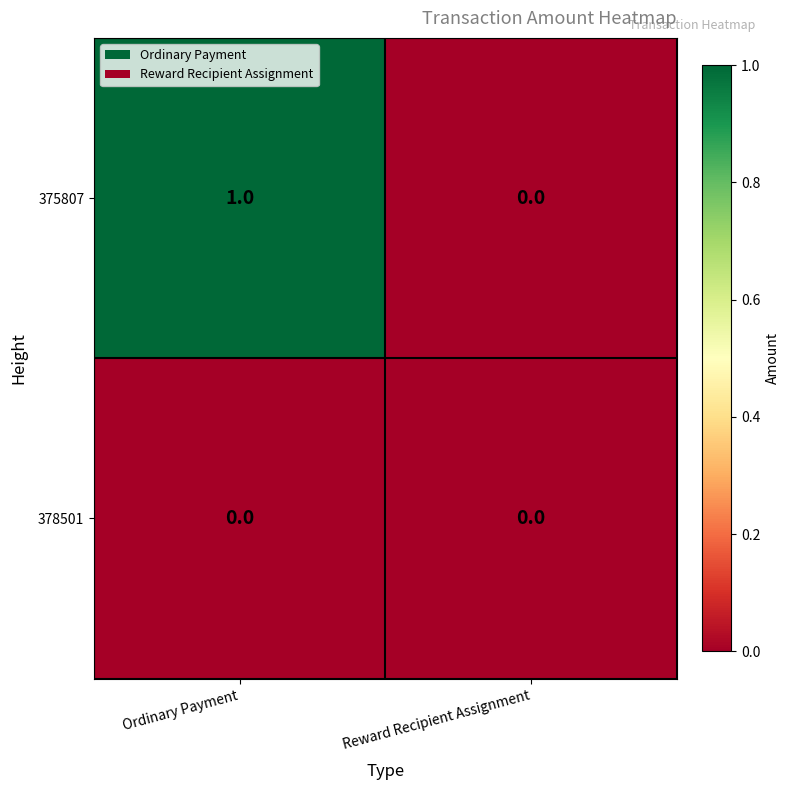

Rank the series at Ordinary Payment from lowest to highest value.

378501, 375807